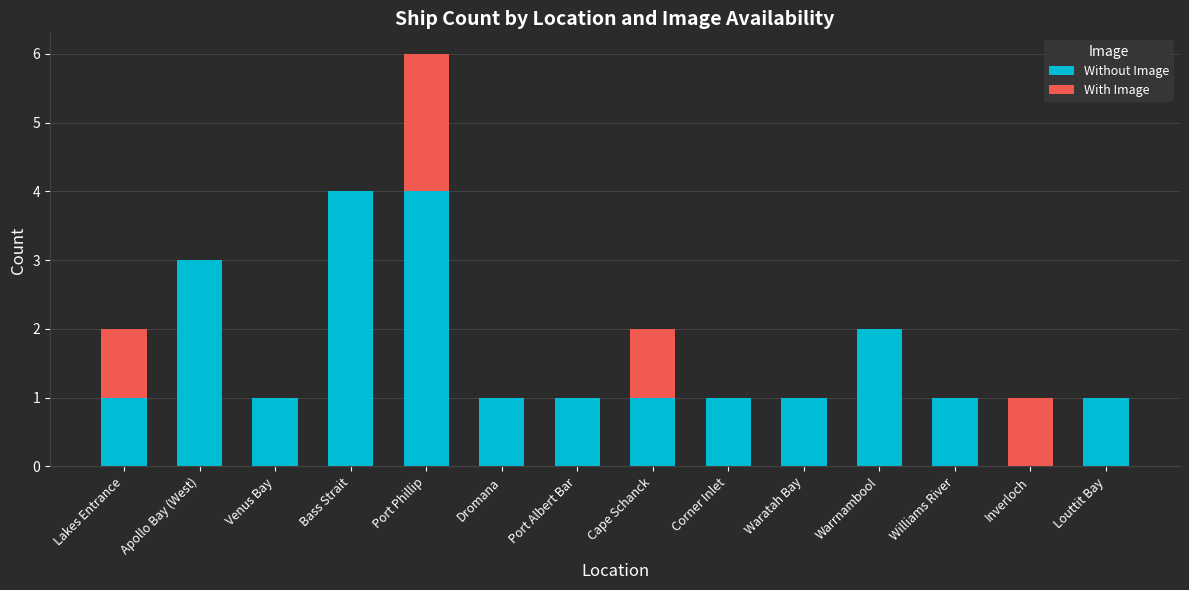

The Without Image series shows 2 at Waratah Bay. True or false?

False